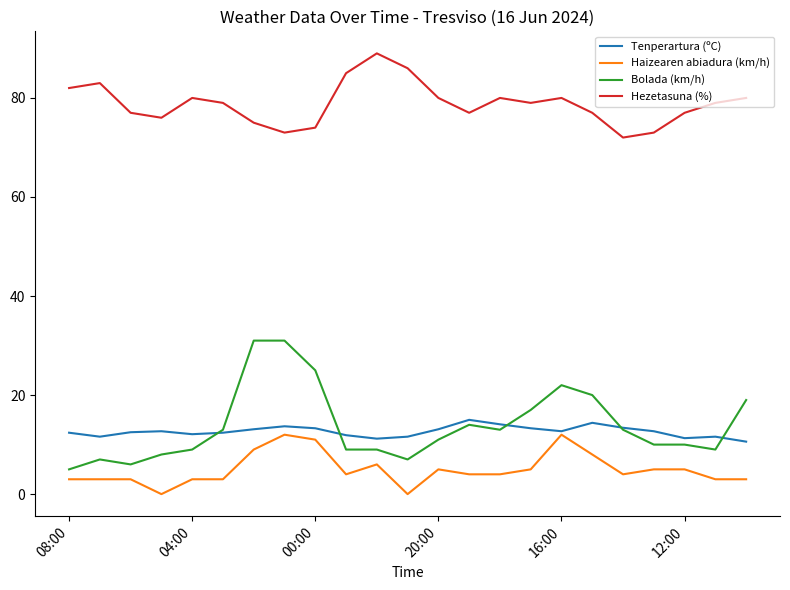

Which series has the widest spread of values?

Bolada (km/h)